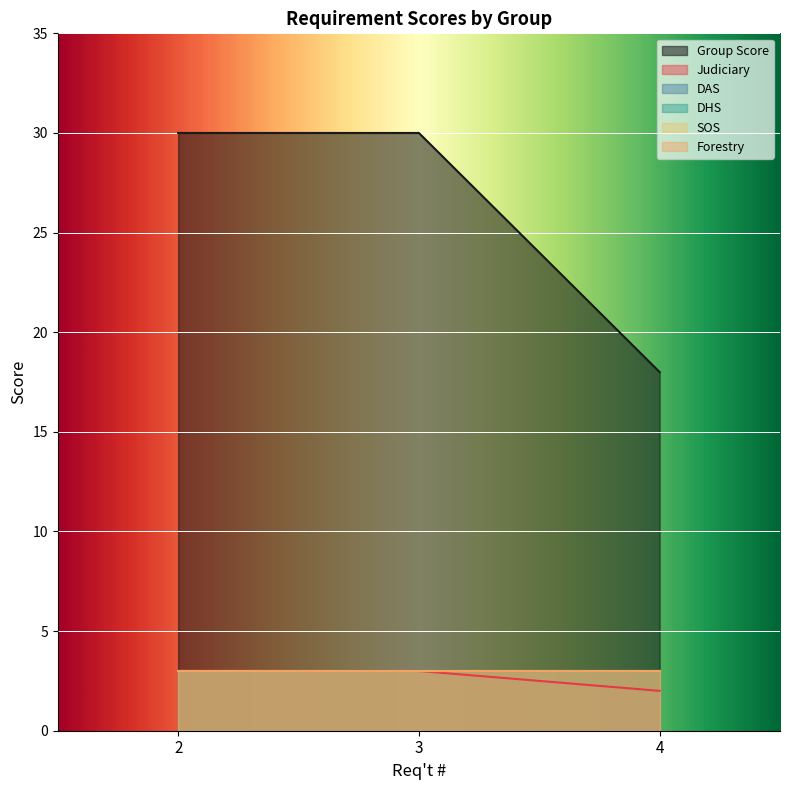

Reading left to right, what are all the values shown in this chart?

Group Score: 2=30	3=30	4=18
Judiciary: 2=3	3=3	4=2
DAS: 2=3	3=3	4=3
DHS: 2=3	3=3	4=3
SOS: 2=3	3=3	4=3
Forestry: 2=3	3=3	4=3